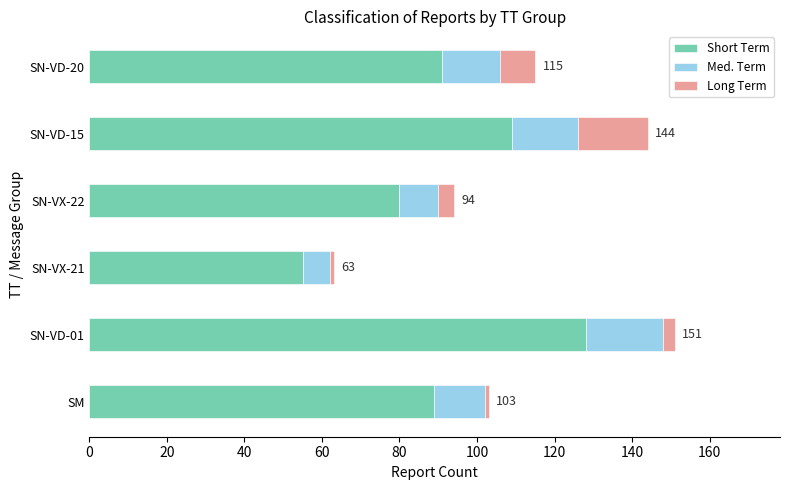

What is the minimum value for Short Term?

55